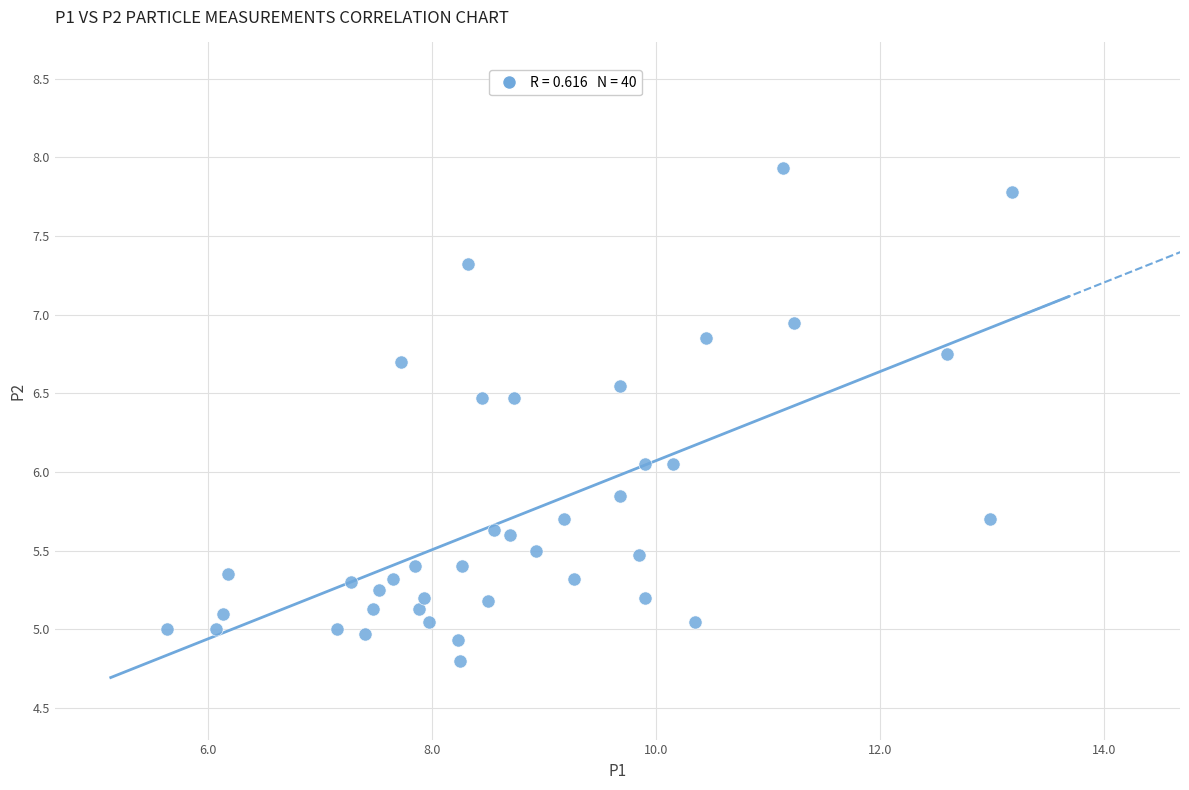

What is the range of Y values (max minus min)?

3.1